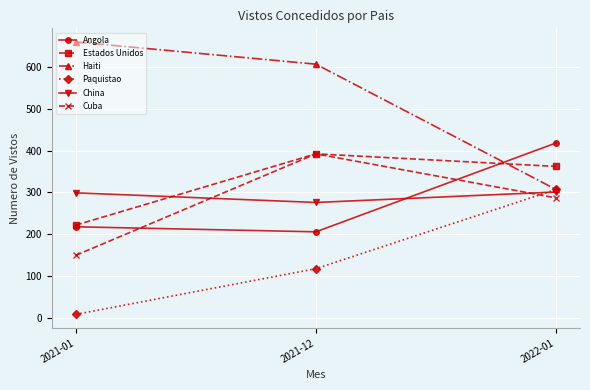

At how many categories does at least one series exceed 325?

3